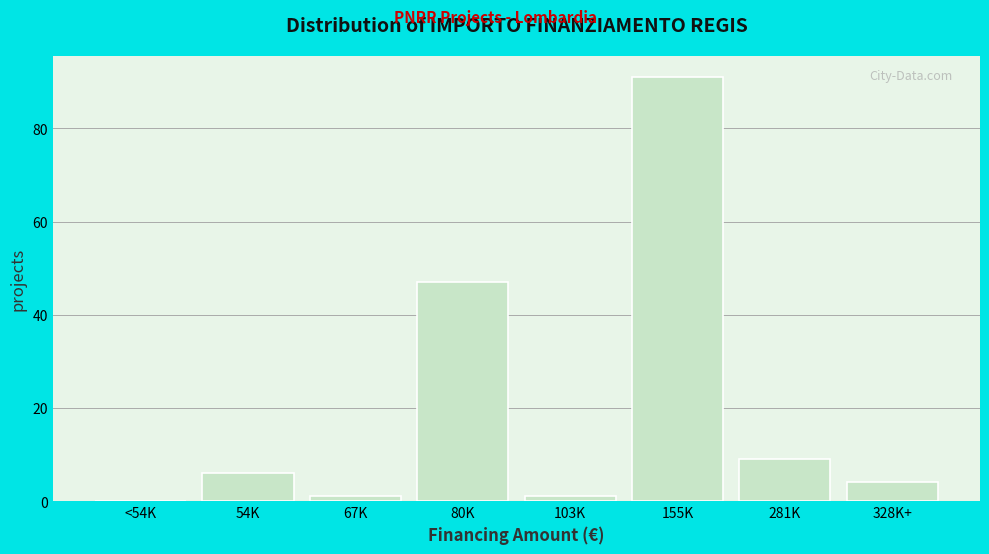

Reading left to right, list all the values displayed in this chart.

<54K=0	54K=6	67K=1	80K=47	103K=1	155K=91	281K=9	328K+=4